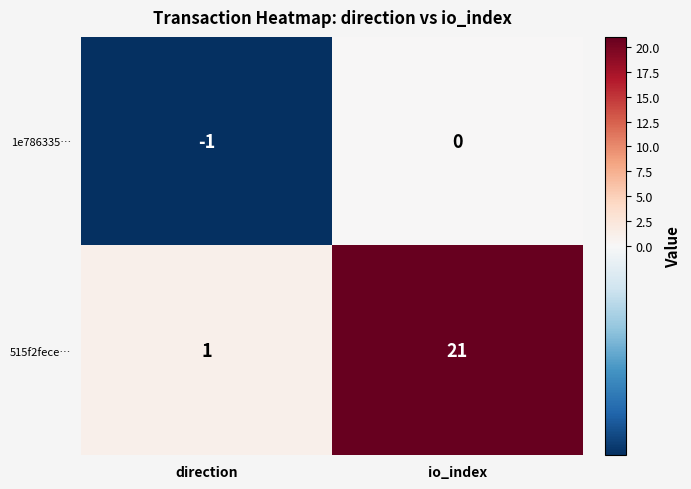

At which category does the chart reach its minimum across all series?

direction